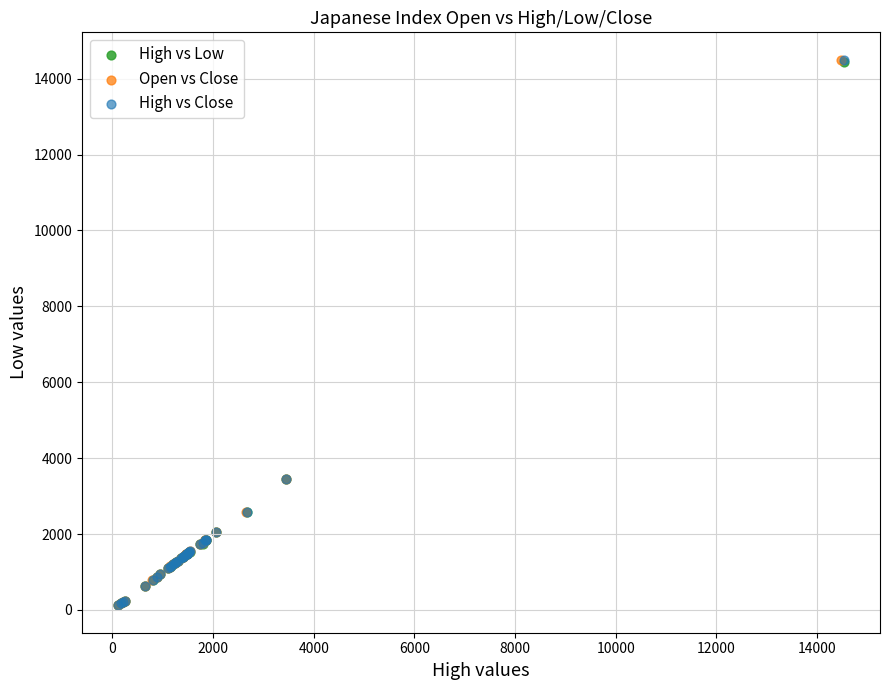

What are all the series names shown in the legend?

High vs Low, Open vs Close, High vs Close